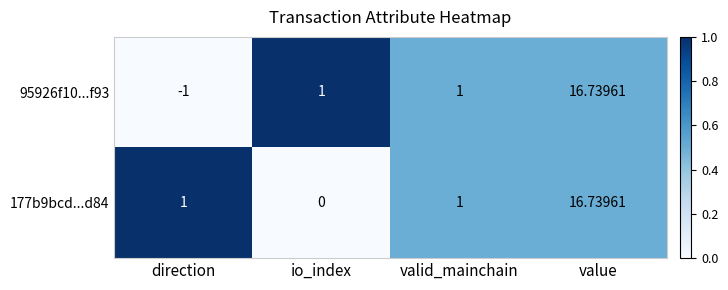

Which label corresponds to the largest value in the chart?

value